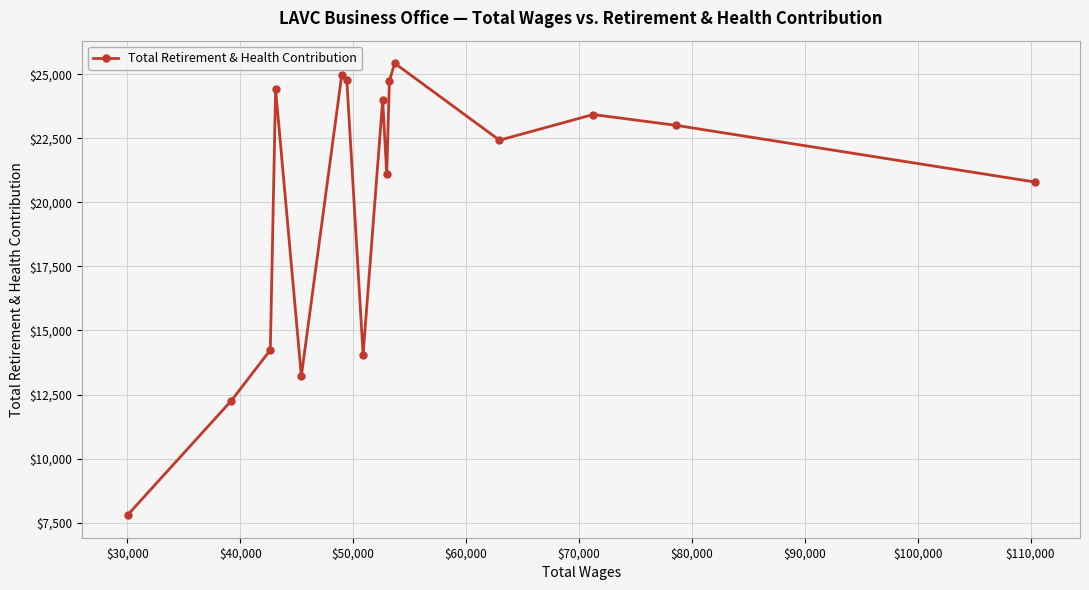

What is the difference between the maximum and second lowest values?

13161